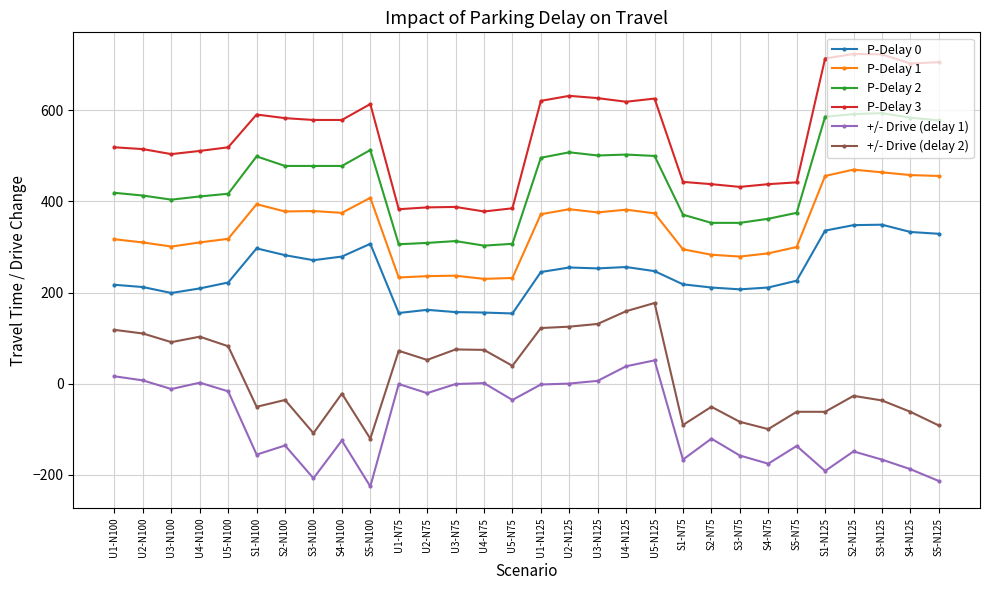

True or false: P-Delay 0 and +/- Drive (delay 2) intersect in this chart.

False